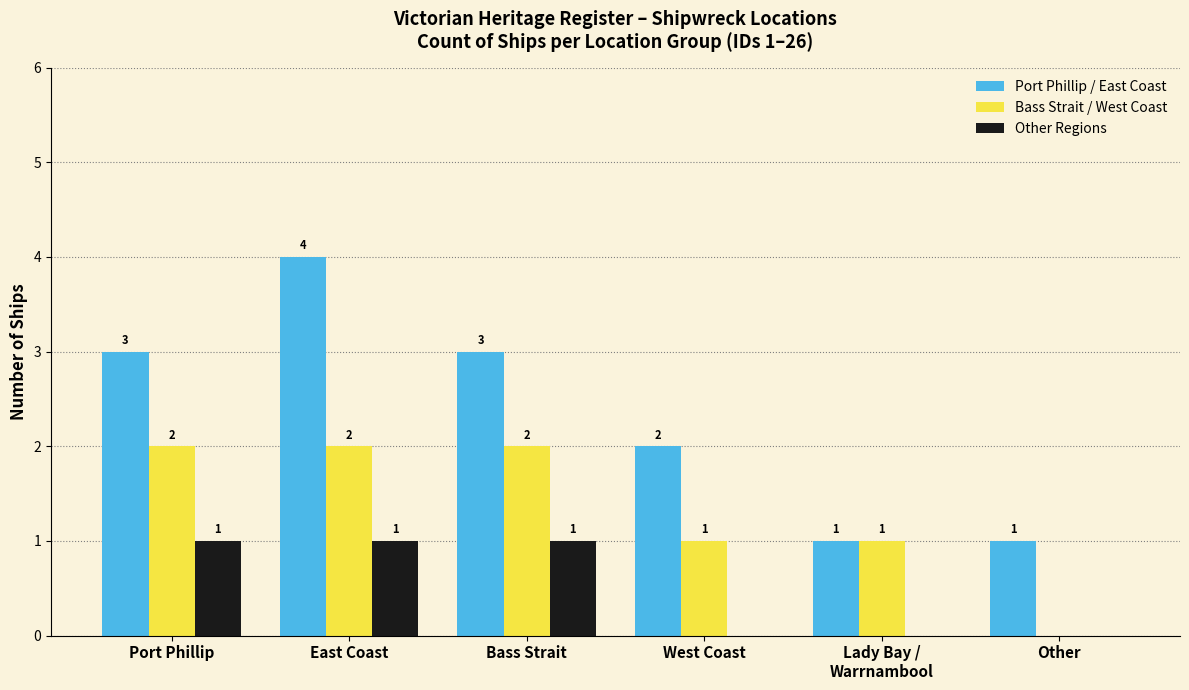

How many distinct data groups are displayed?

3